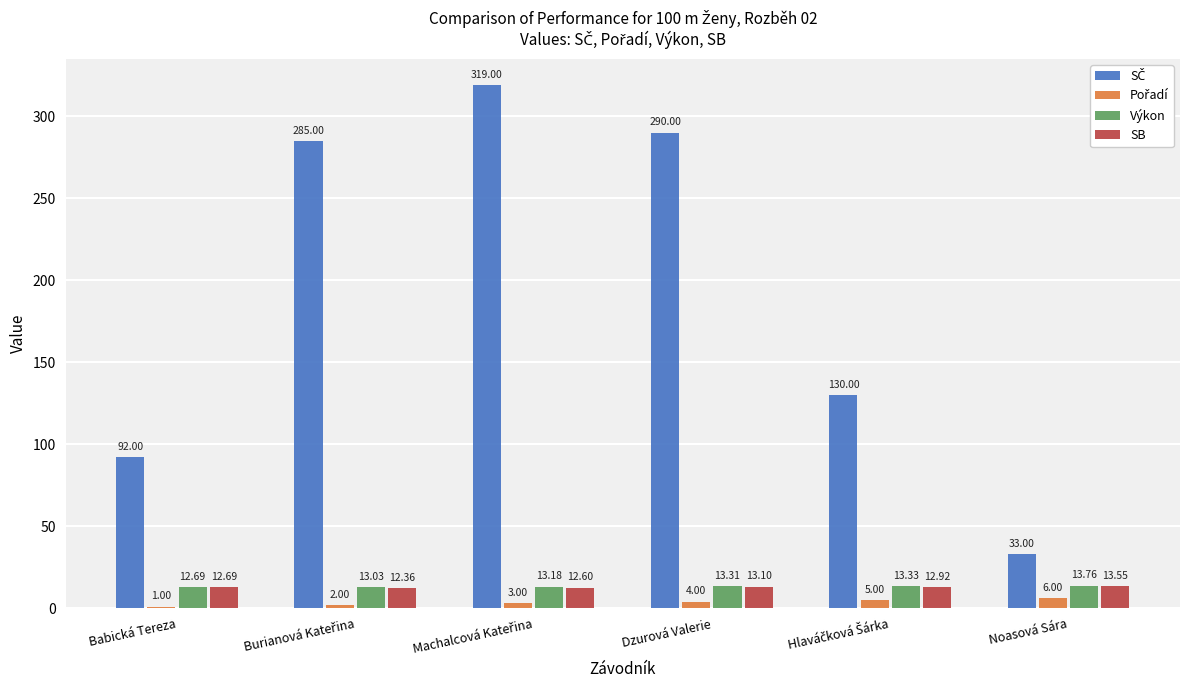

What position from the left is Hlaváčková Šárka?

5